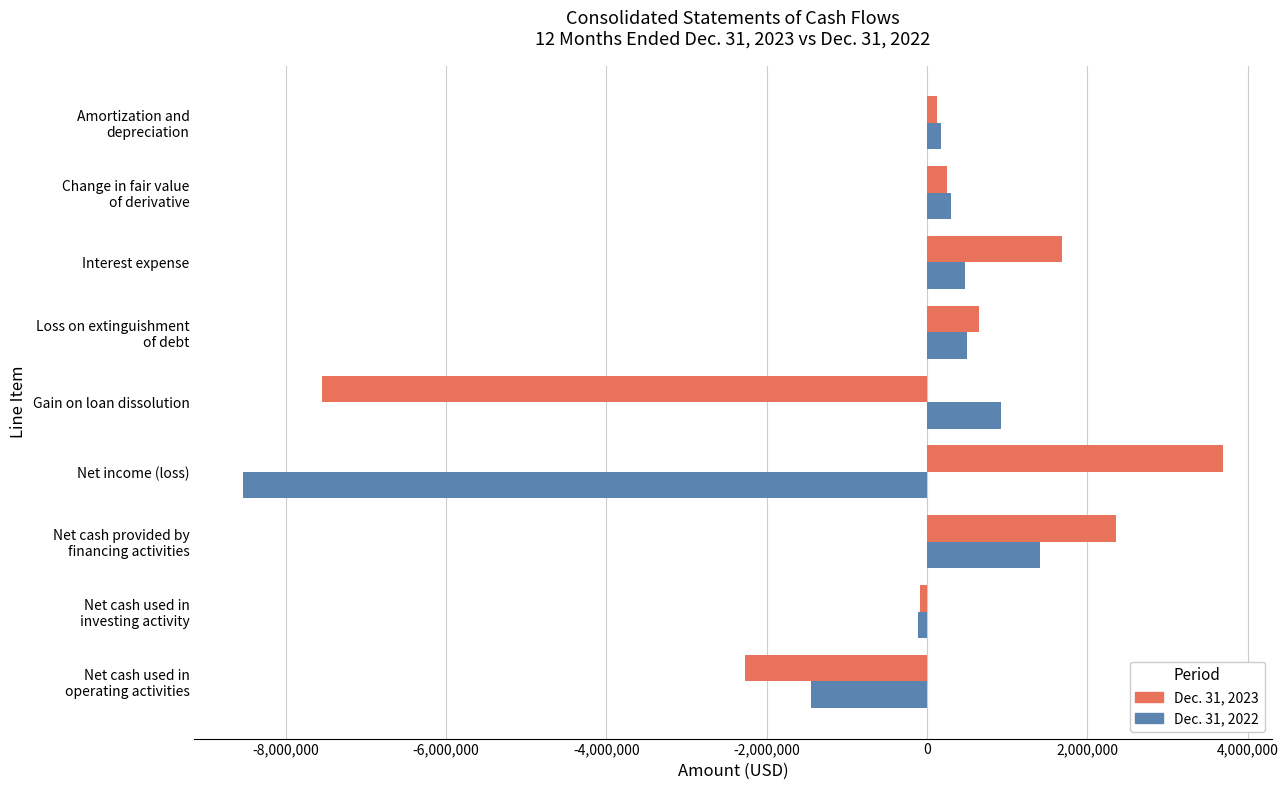

What is the maximum value shown in the chart?

3688456